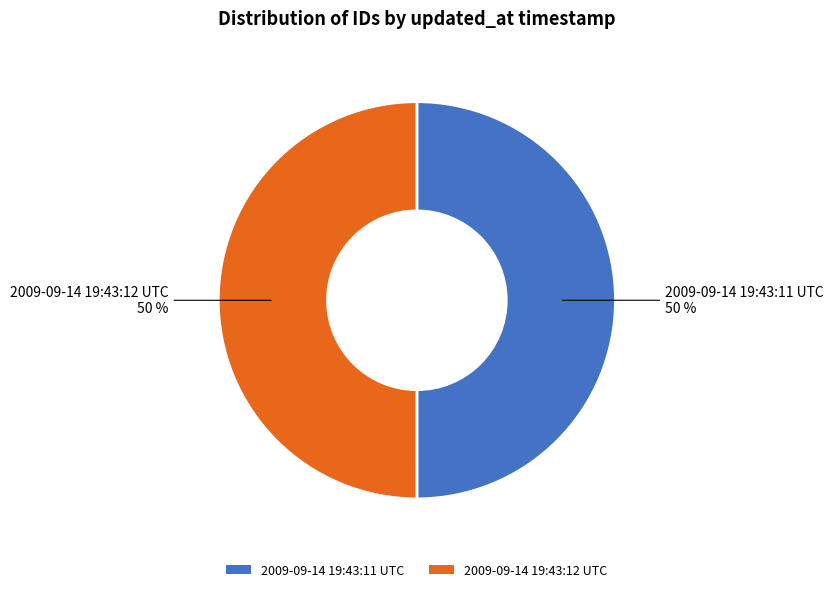

To the nearest percent, what percentage of the pie is 2009-09-14 19:43:11 UTC?

50%